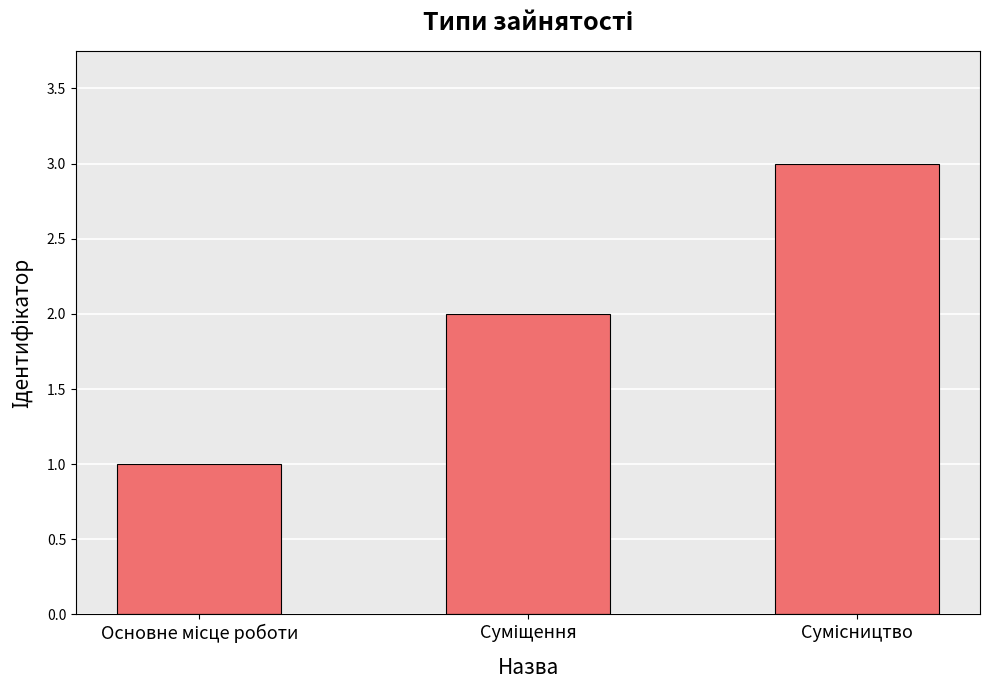

What is the sum of all values?

6